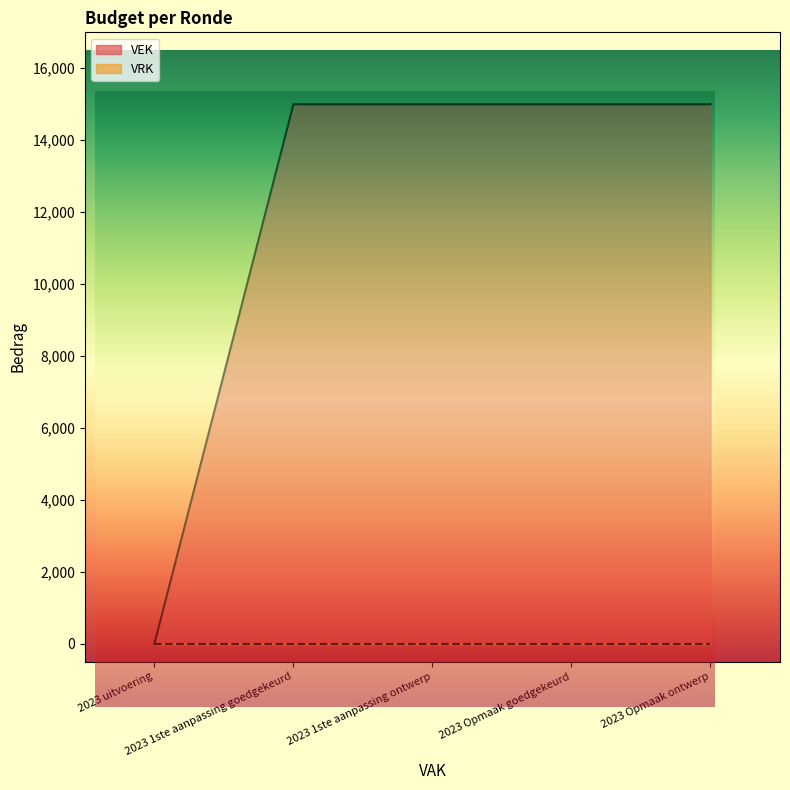

At which category does the chart reach its minimum across all series?

2023 uitvoering